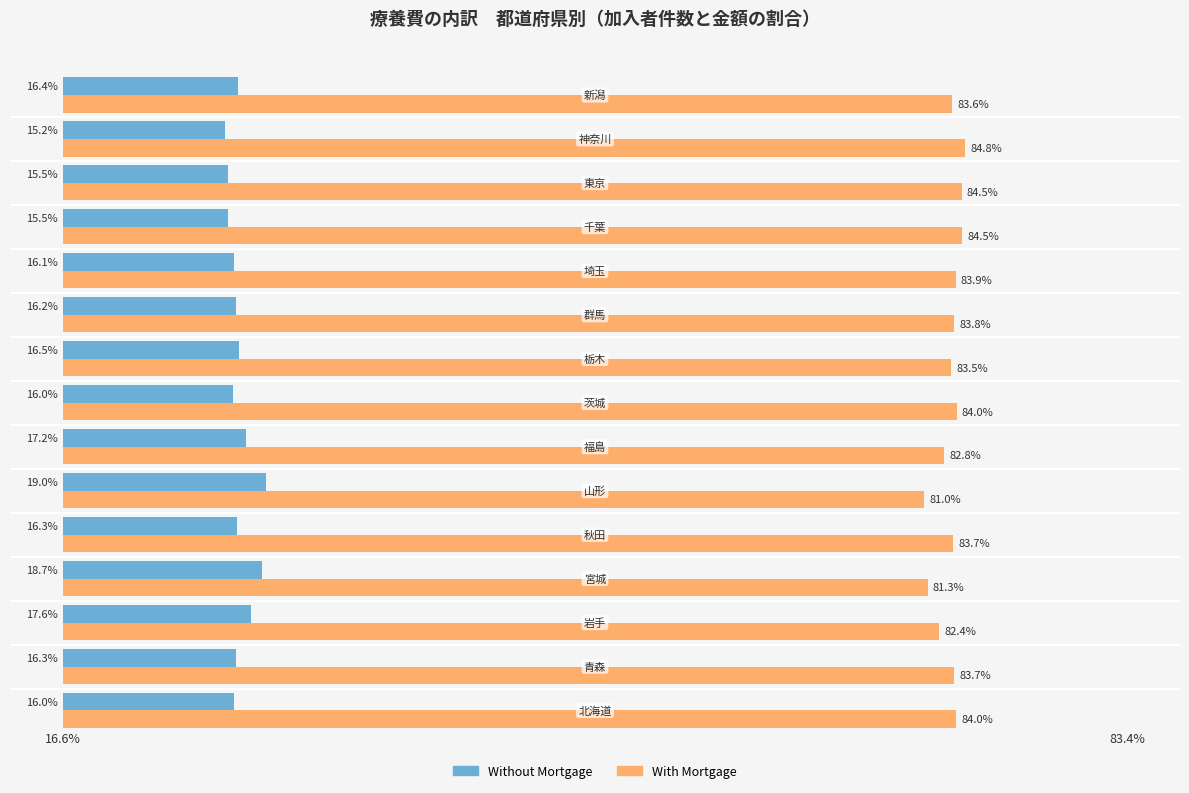

List the series in order of their peak value, highest first.

With Mortgage, Without Mortgage